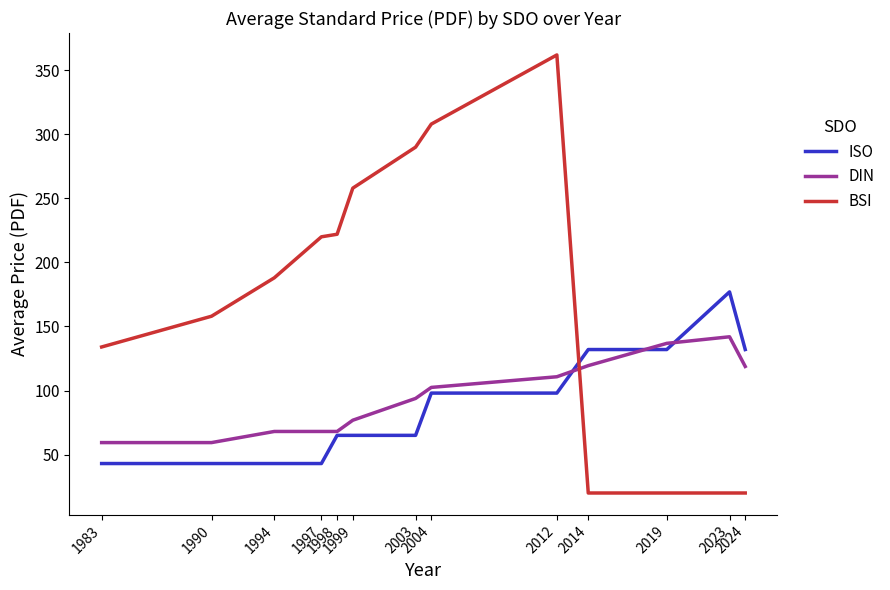

What is the greatest value displayed?

362.0